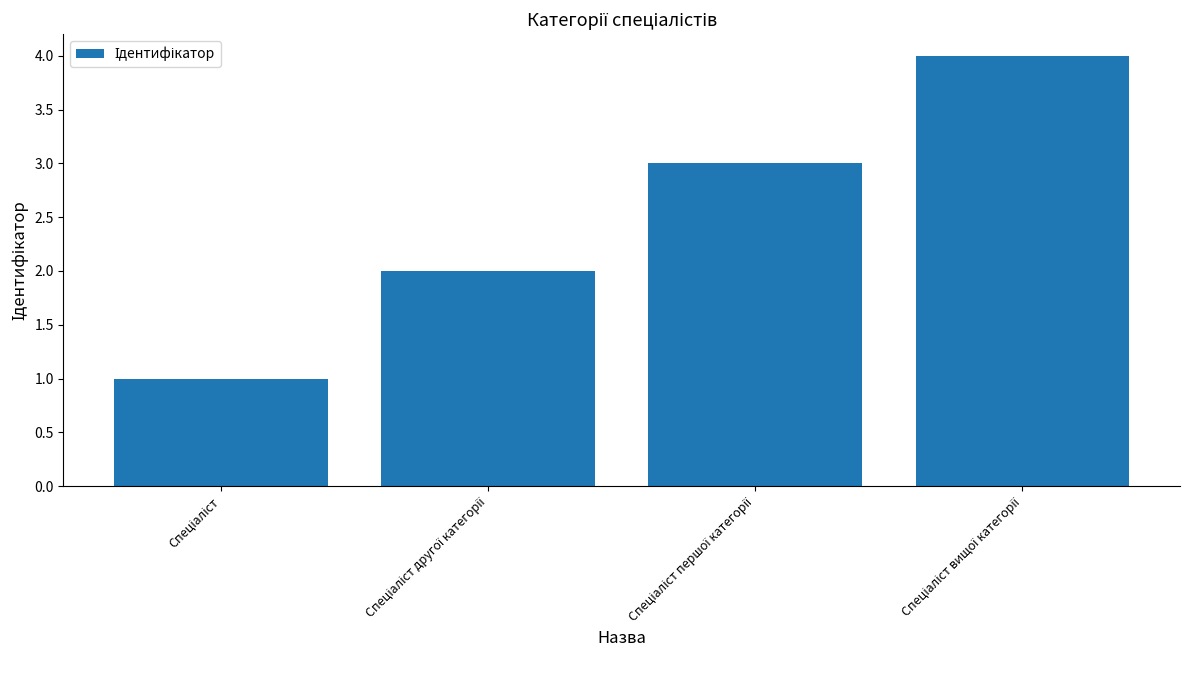

What is the difference between the maximum and minimum values?

3